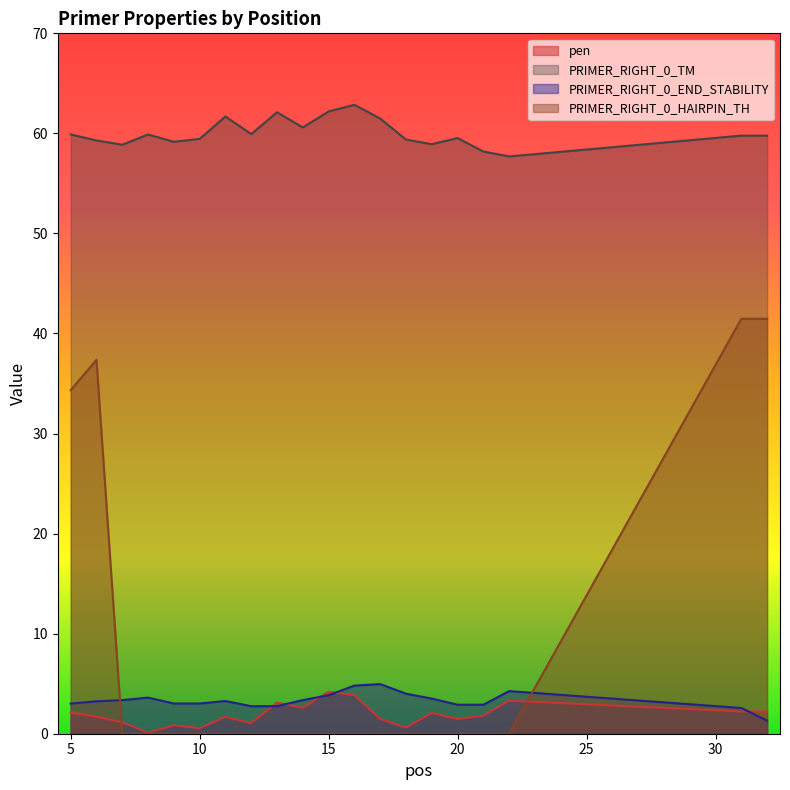

How many lines are shown in the chart?

4